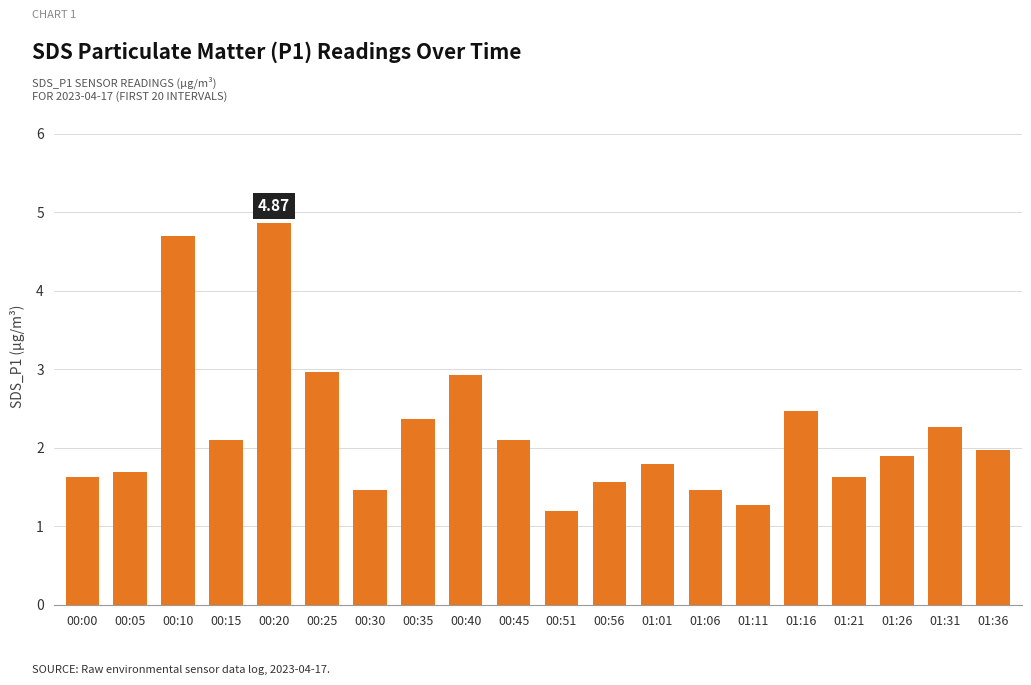

What is the change in value from 00:10 to 00:56?

-3.1